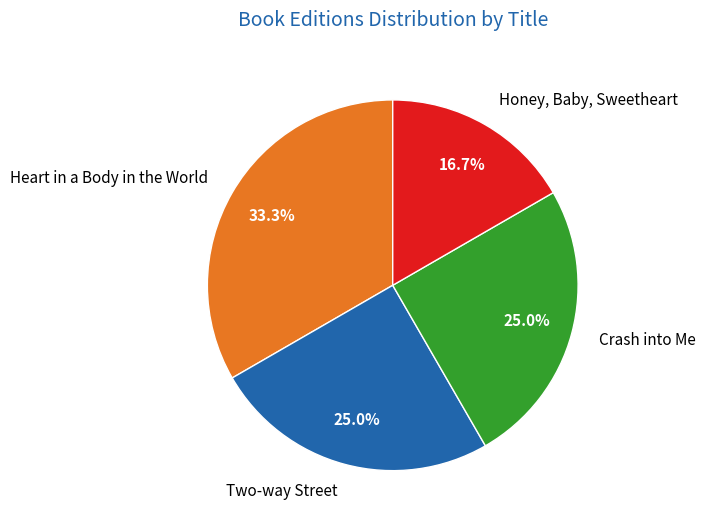

Combined, what portion of the pie is Two-way Street and Heart in a Body in the World?

58.3%